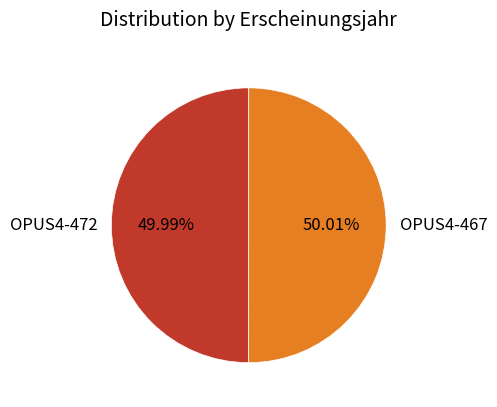

True or false: OPUS4-472 accounts for 50% of the total.

True